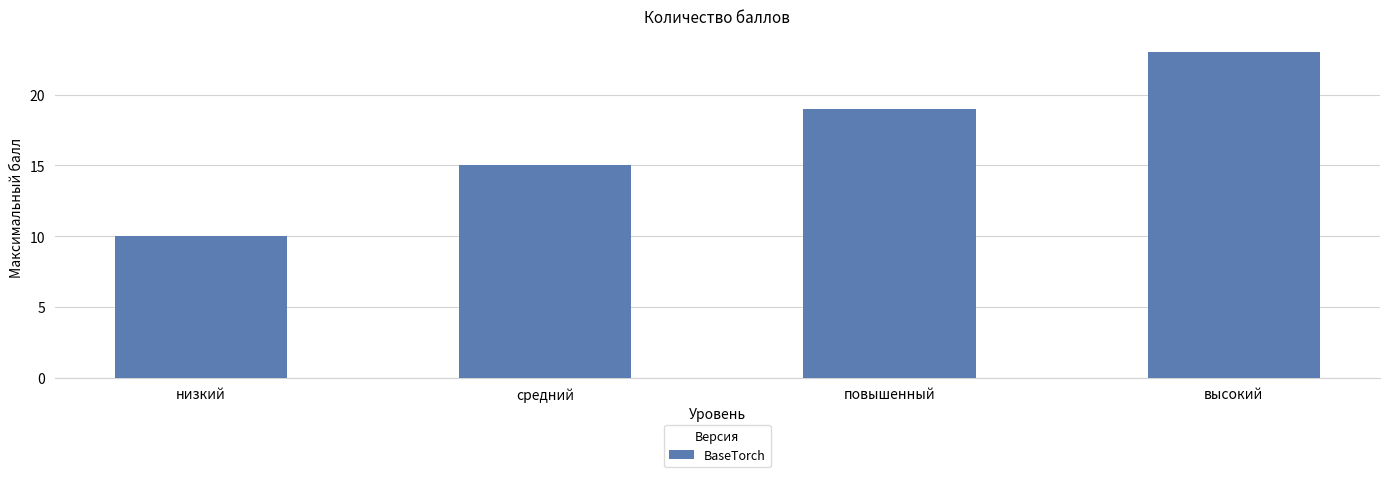

The chart shows a value of 15 at высокий. True or false?

False